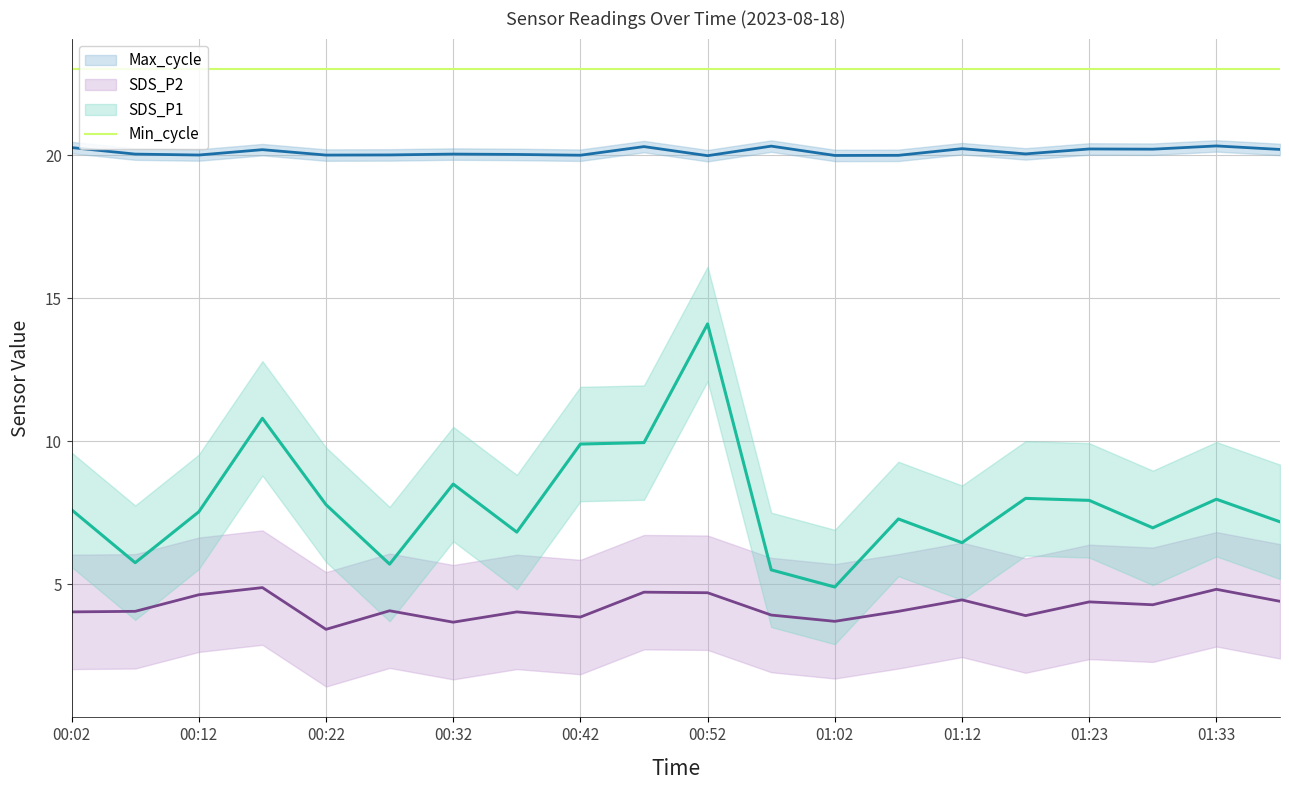

At which category does the chart reach its peak across all series?

00:02